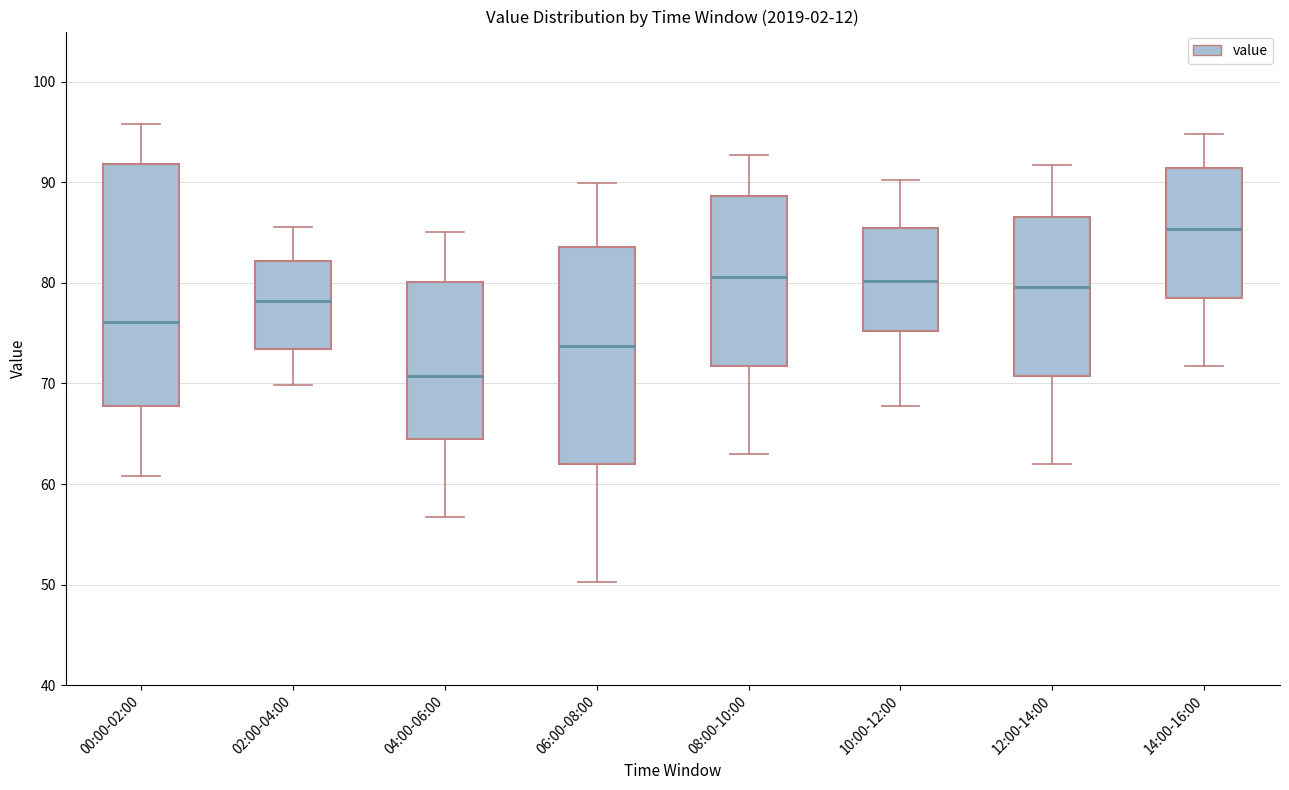

Which box's median line is the lowest?

04:00-06:00